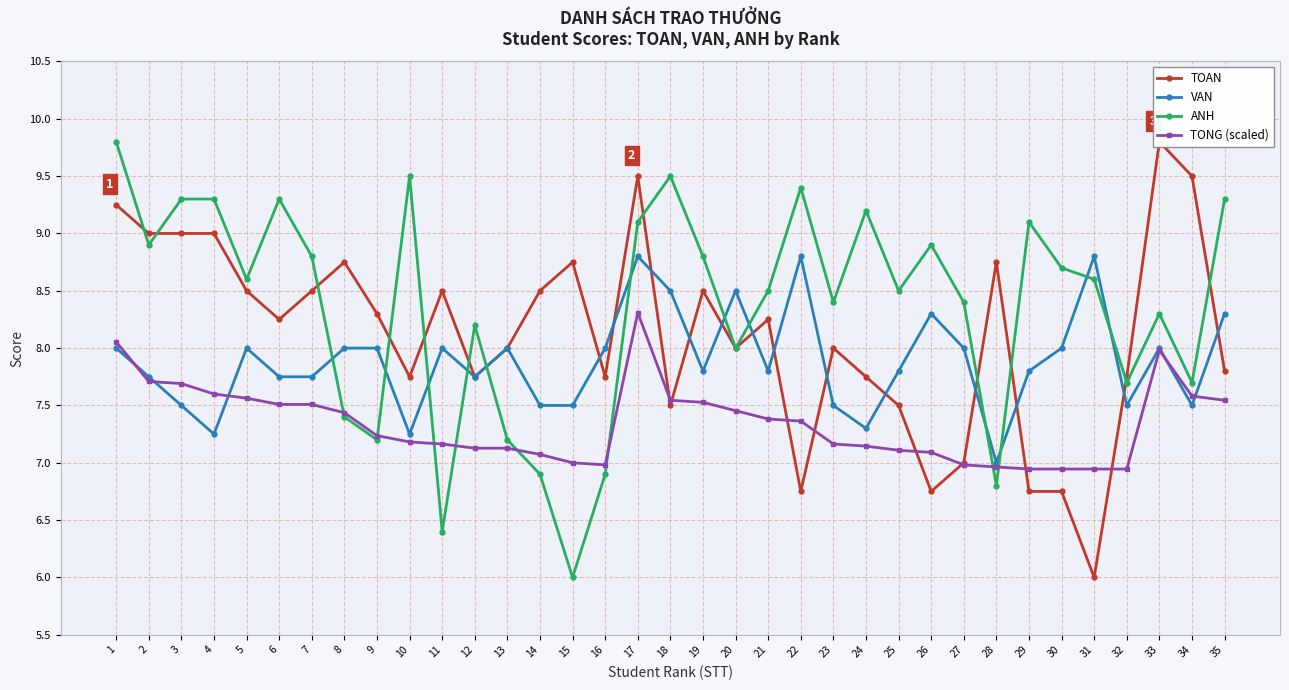

What is the total value across all series at 27?

30.4